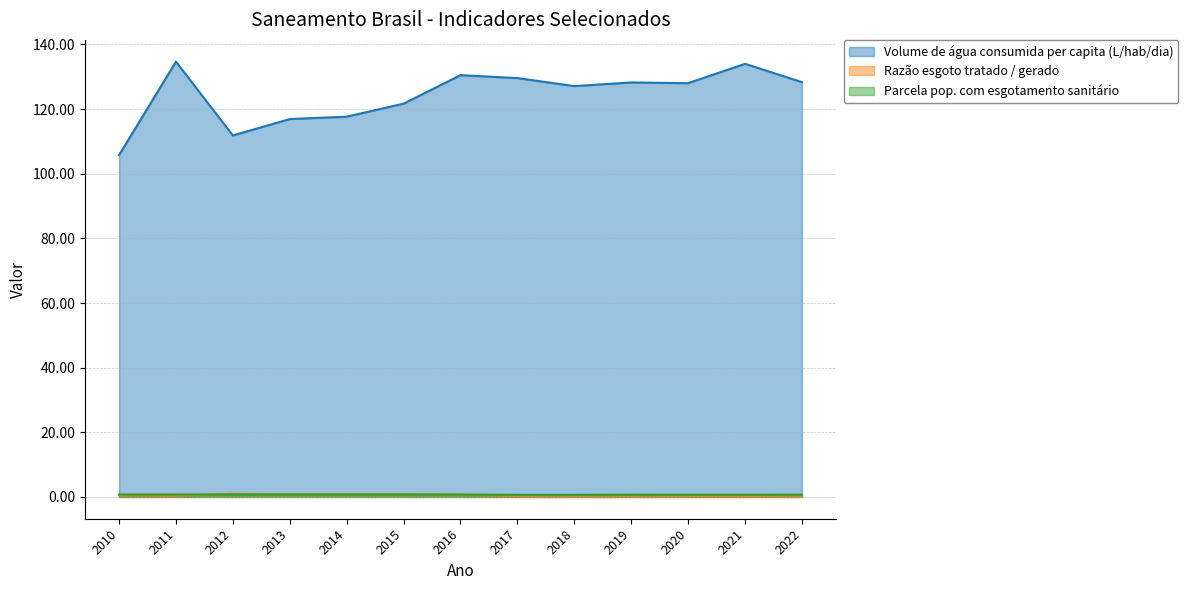

Reading left to right, extract all data points from this chart.

Volume de água consumida per capita (L/hab/dia): 2010=105.8	2011=134.7	2012=111.8	2013=116.9	2014=117.7	2015=121.7	2016=130.5	2017=129.6	2018=127.1	2019=128.2	2020=128.0	2021=134.0	2022=128.3
Razão esgoto tratado / gerado: 2010=0.5	2011=0.4	2012=1.0	2013=0.8	2014=0.9	2015=0.8	2016=0.8	2017=0.4	2018=0.4	2019=0.4	2020=0.3	2021=0.3	2022=0.4
Parcela pop. com esgotamento sanitário: 2010=0.7	2011=0.8	2012=0.8	2013=0.7	2014=0.7	2015=0.7	2016=0.7	2017=0.7	2018=0.7	2019=0.7	2020=0.7	2021=0.7	2022=0.7